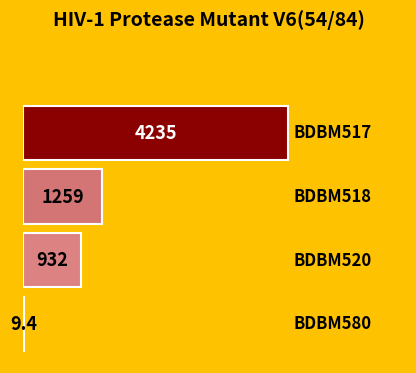

What is the maximum value shown in the chart?

4235.0